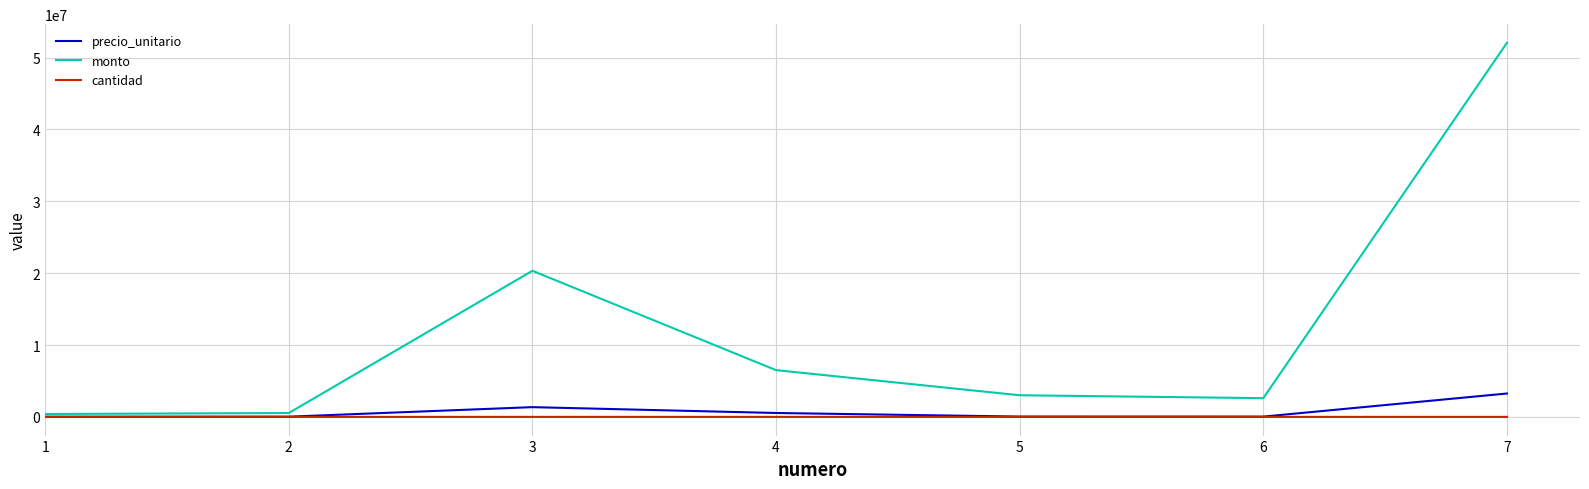

Between 3 and 7, which series saw the biggest shift?

monto